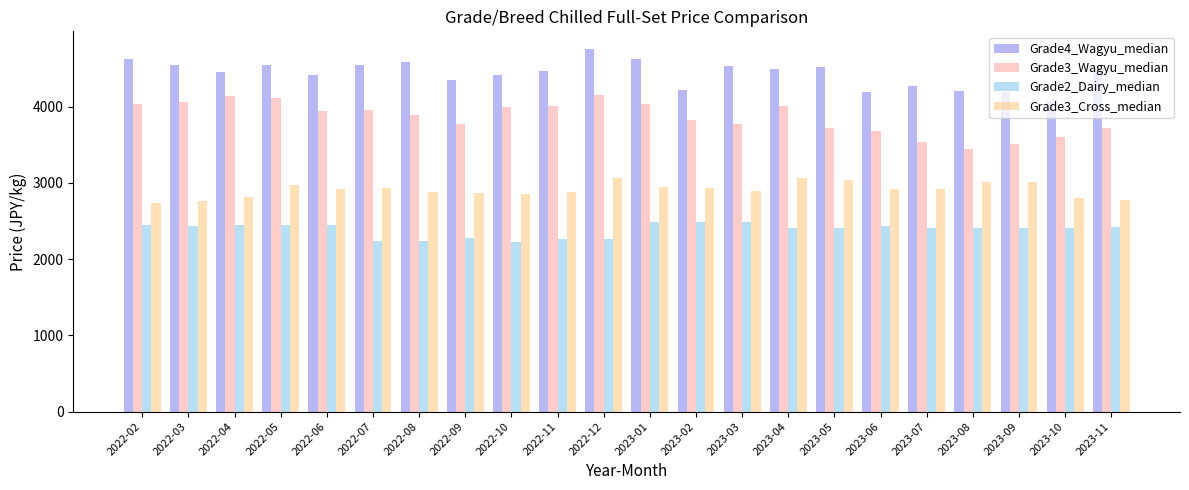

How many bars are there in total?

88